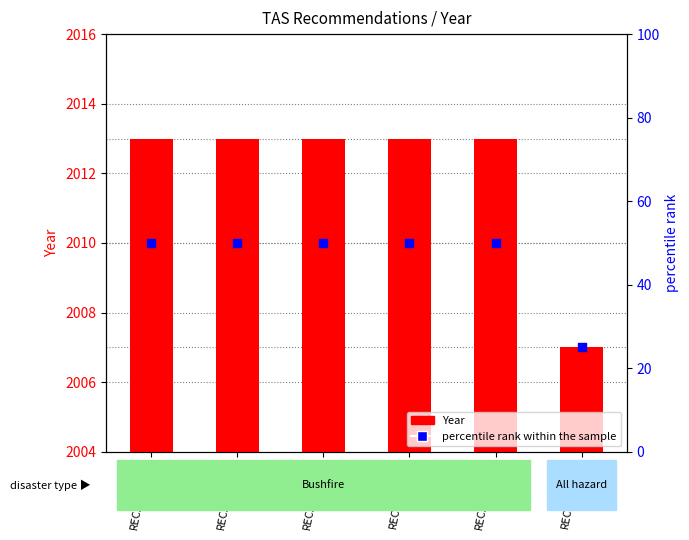

At which category is the sum across all series the highest?

REC247-0863